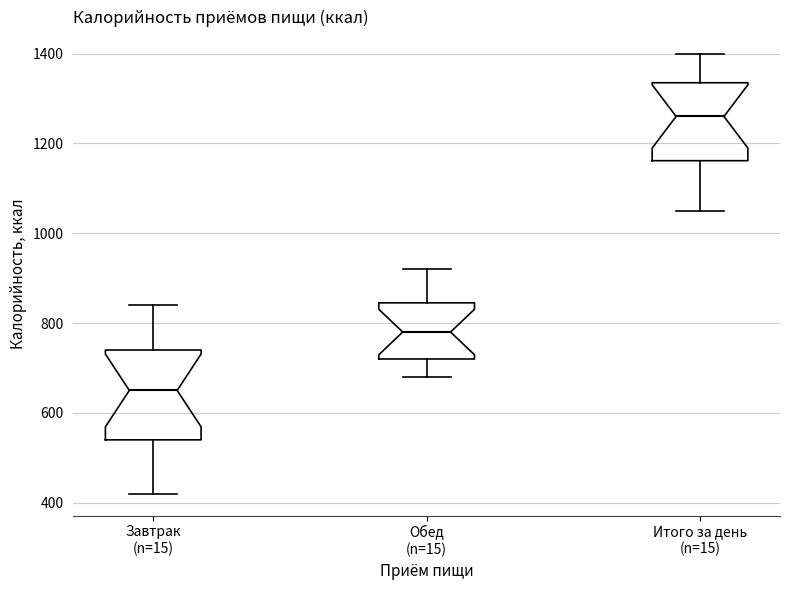

Which box is the tallest, from its lower edge to its upper edge?

Завтрак (n=15)